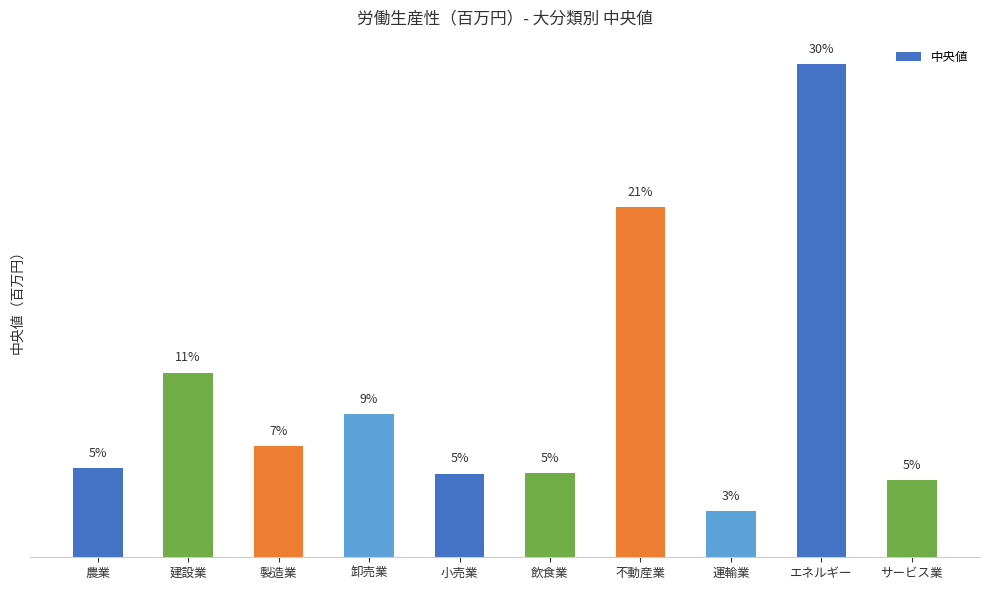

What is the label of the 2nd bar from the left?

建設業